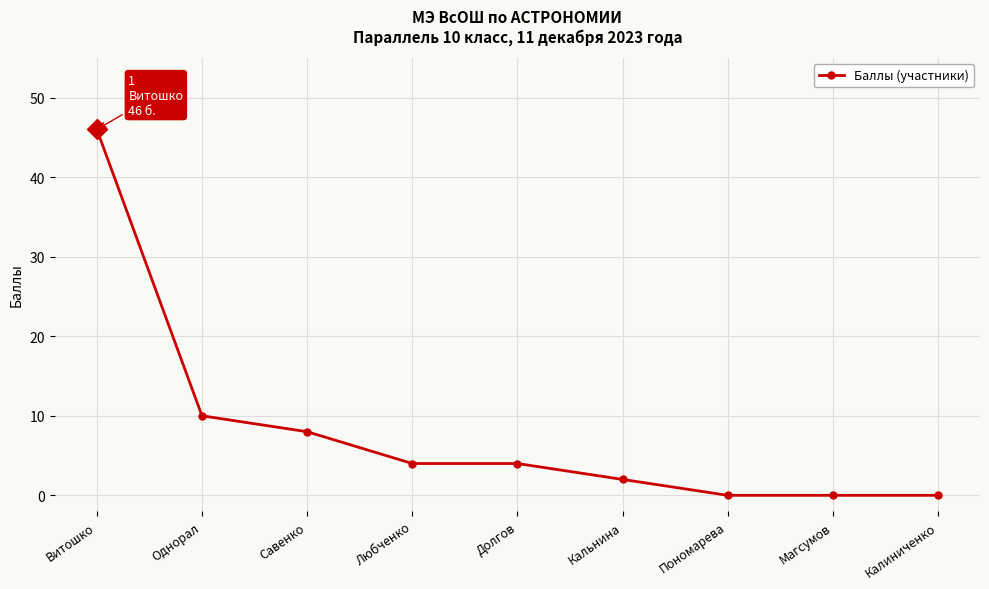

Reading left to right, list all the values displayed in this chart.

46	10	8	4	4	2	0	0	0